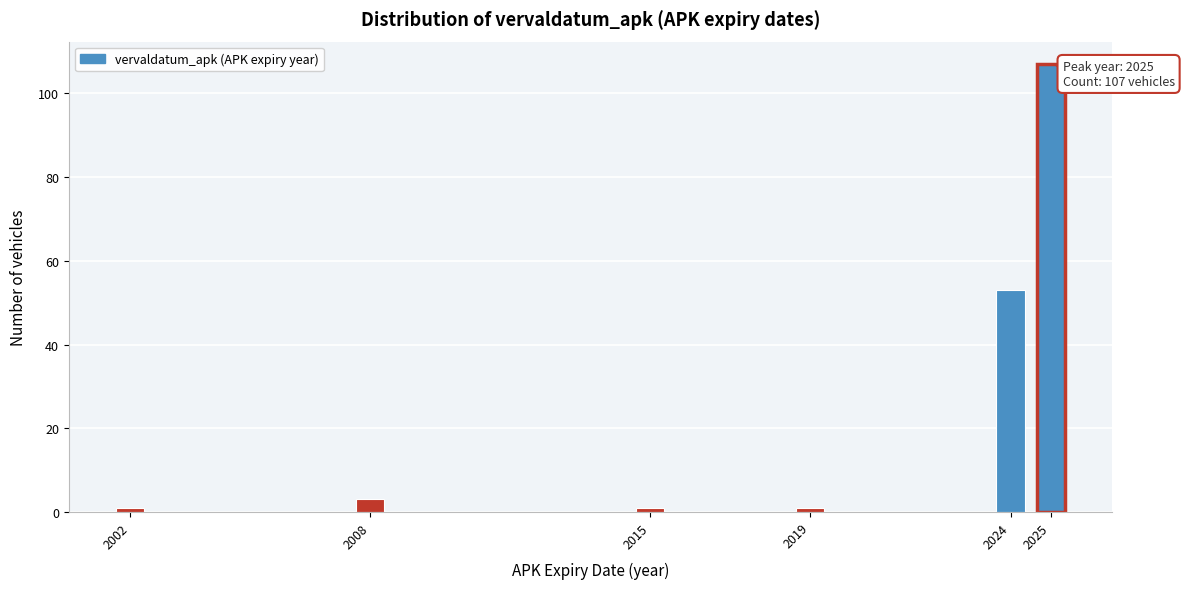

Reading left to right, transcribe all the data shown in this chart.

2002=1	2008=3	2015=1	2019=1	2024=53	2025=107